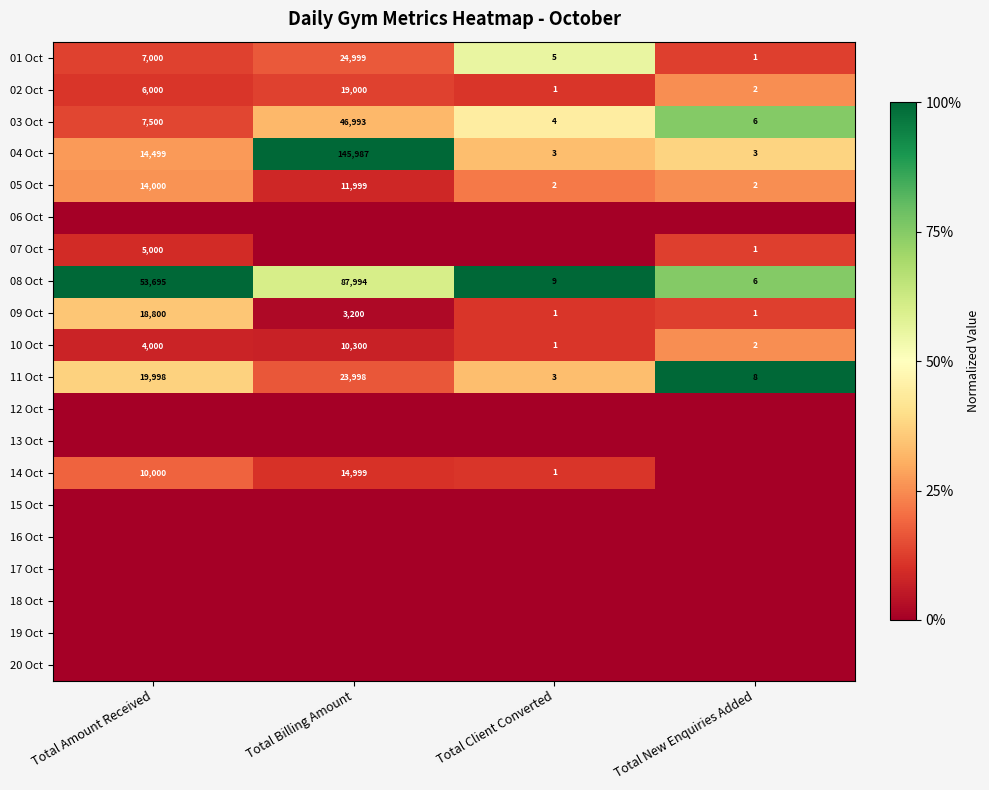

At which label is 08 Oct closest to 44000?

Total Amount Received